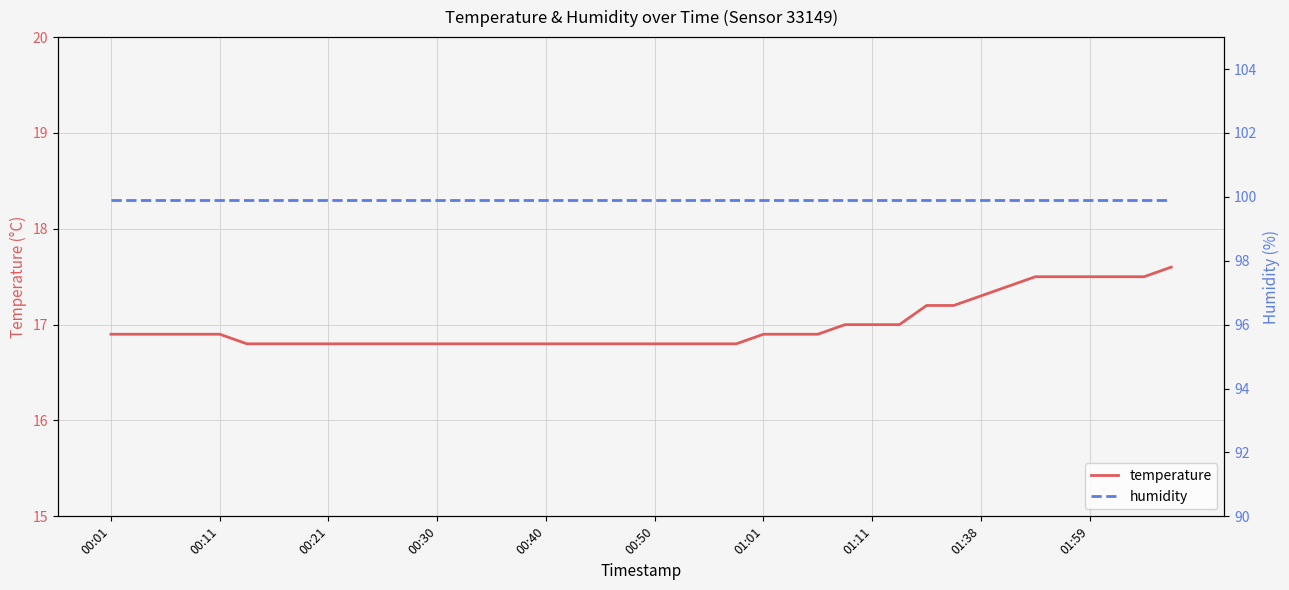

What is the maximum value for temperature?

17.6